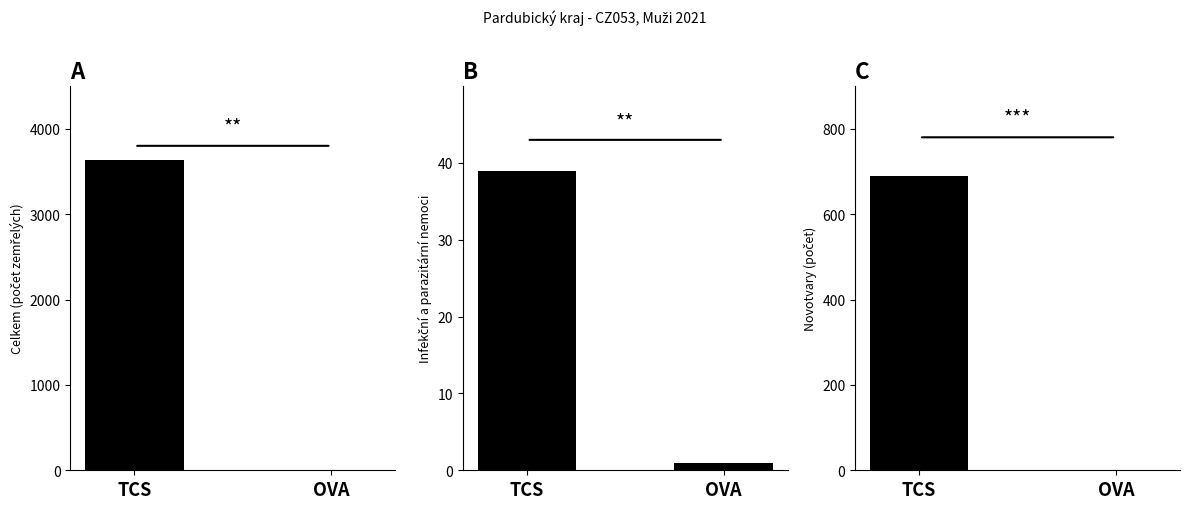

How many categories are shown in the chart?

2